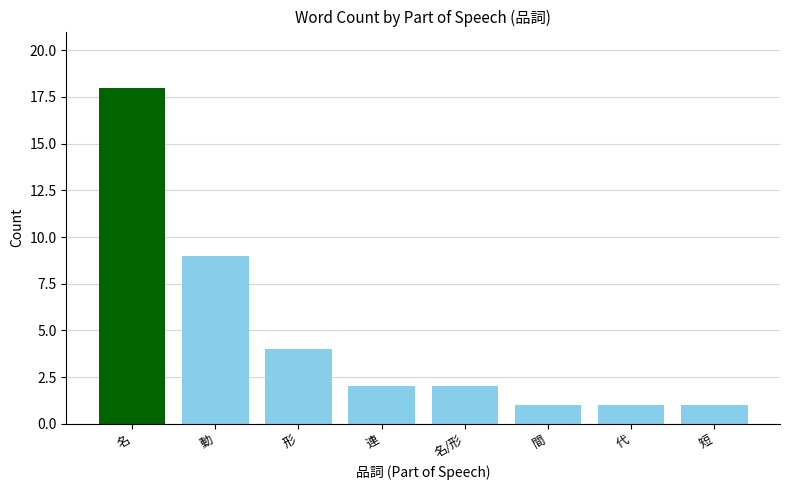

Does the chart contain stacked bars?

No